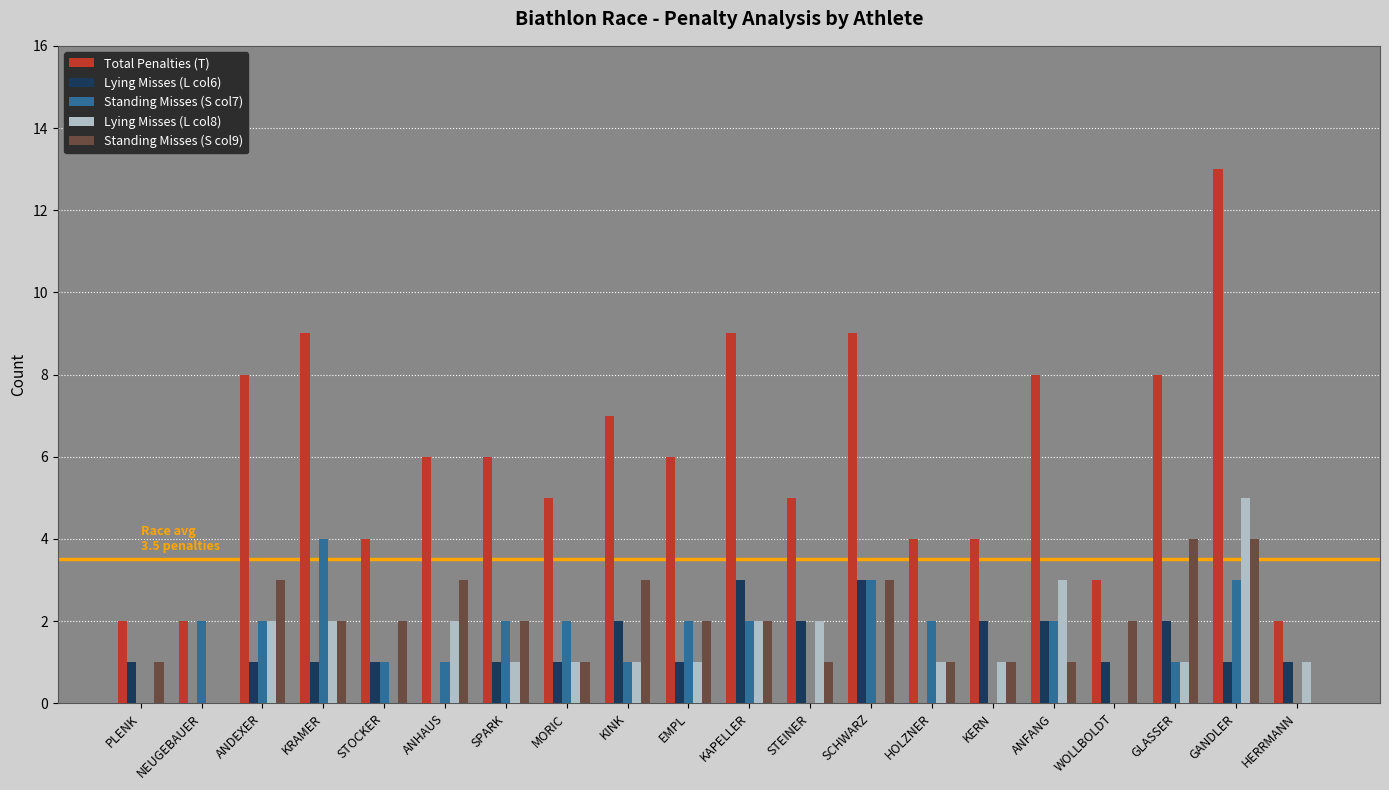

Reading right to left, list all the values displayed in this chart.

Total Penalties (T): 2	13	8	3	8	4	4	9	5	9	6	7	5	6	6	4	9	8	2	2
Lying Misses (L col6): 1	1	2	1	2	2	0	3	2	3	1	2	1	1	0	1	1	1	0	1
Standing Misses (S col7): 0	3	1	0	2	0	2	3	0	2	2	1	2	2	1	1	4	2	2	0
Lying Misses (L col8): 1	5	1	0	3	1	1	0	2	2	1	1	1	1	2	0	2	2	0	0
Standing Misses (S col9): 0	4	4	2	1	1	1	3	1	2	2	3	1	2	3	2	2	3	0	1